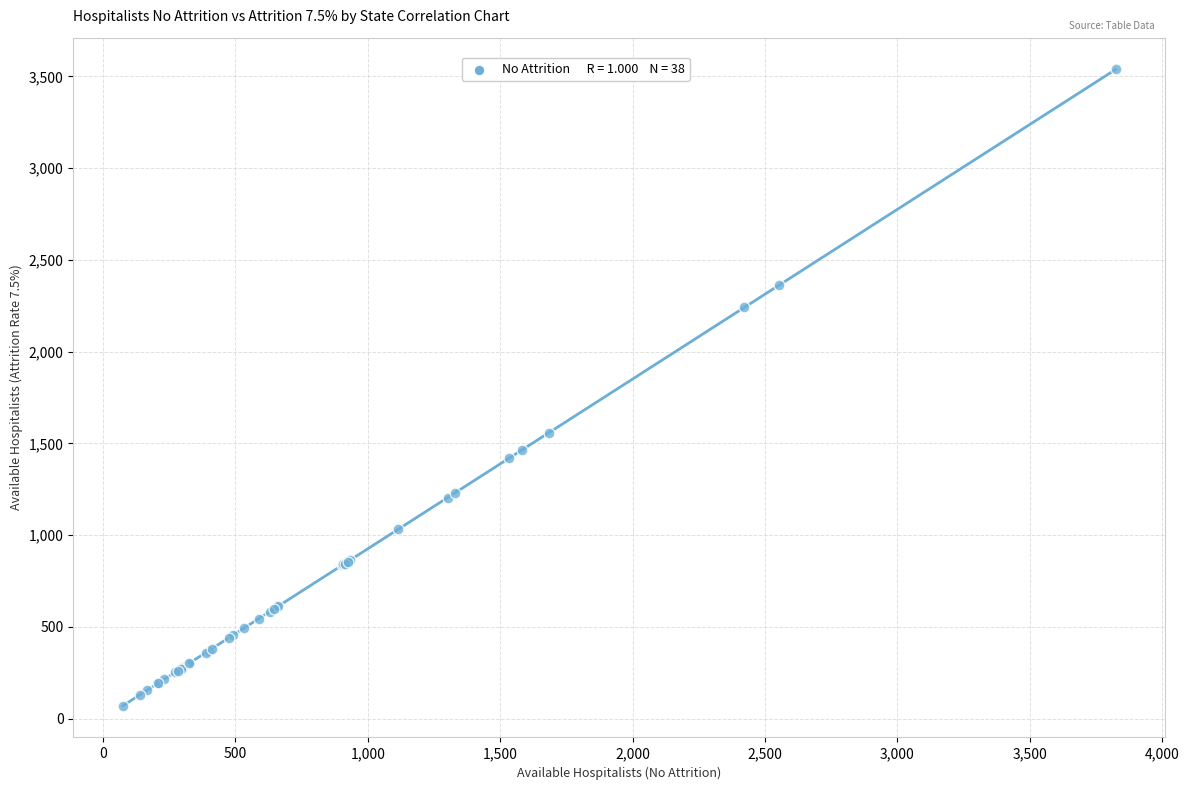

What Y value in the scatter plot is closest to 1803?

1558.2